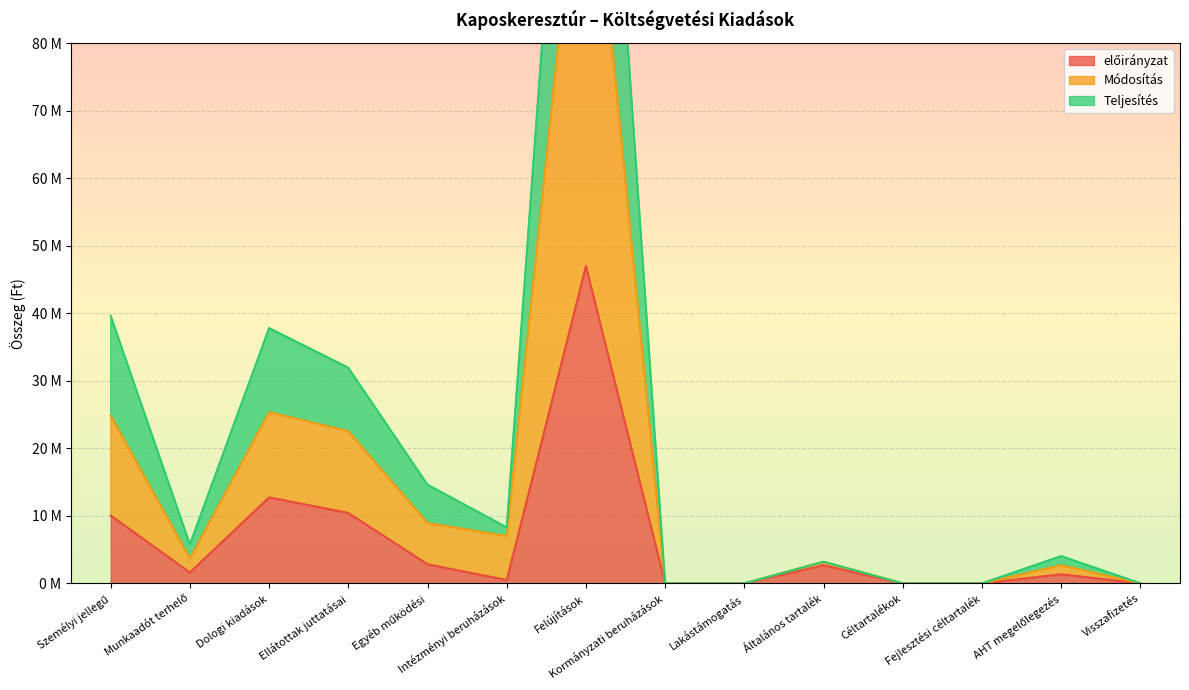

Rank the categories by Teljesítés value from highest to lowest.

Felújítások, Személyi jellegű, Dologi kiadások, Ellátottak juttatásai, Egyéb működési, Intézményi beruházások, Munkaadót terhelő, AHT megelőlegezés, Általános tartalék, Kormányzati beruházások, Lakástámogatás, Céltartalékok, Fejlesztési céltartalék, Visszafizetés